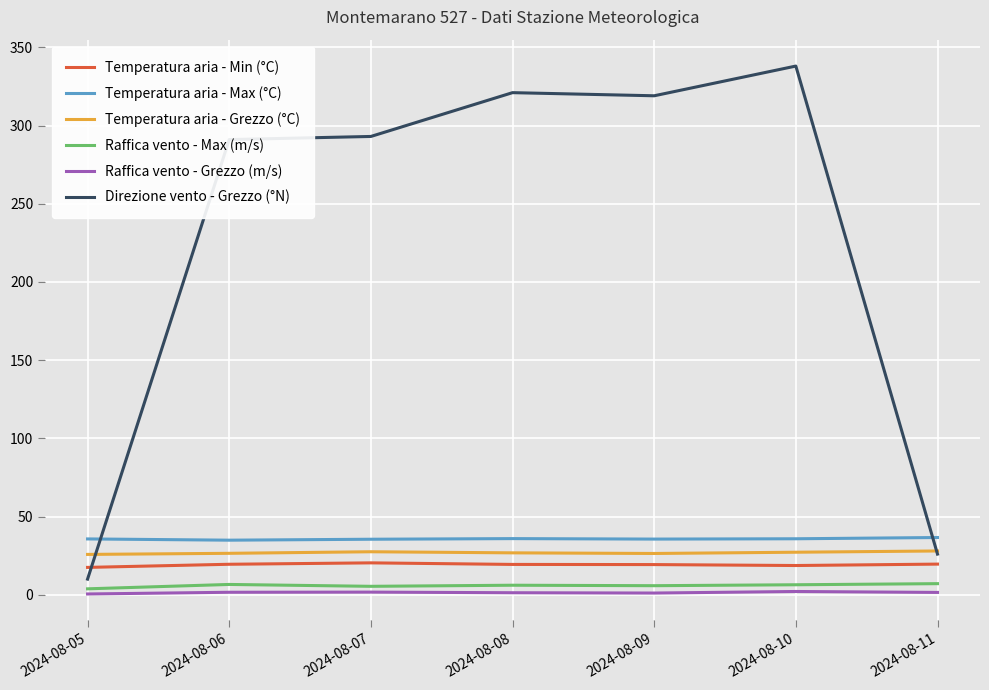

Does the chart have visible grid lines?

Yes